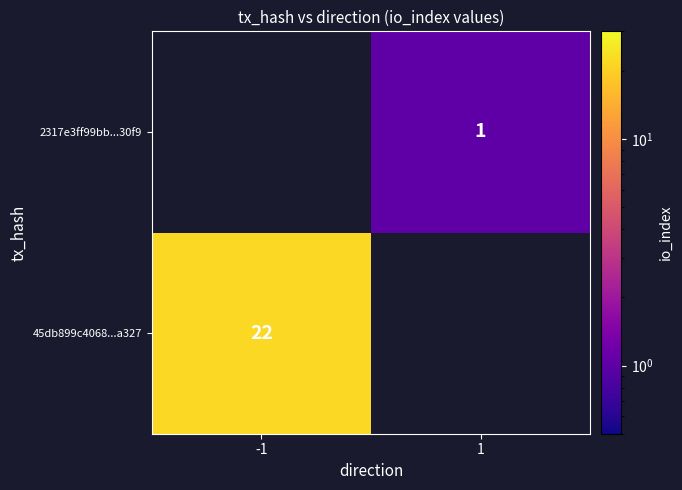

The 2317e3ff99bb...30f9 series shows 1 at 1. True or false?

True